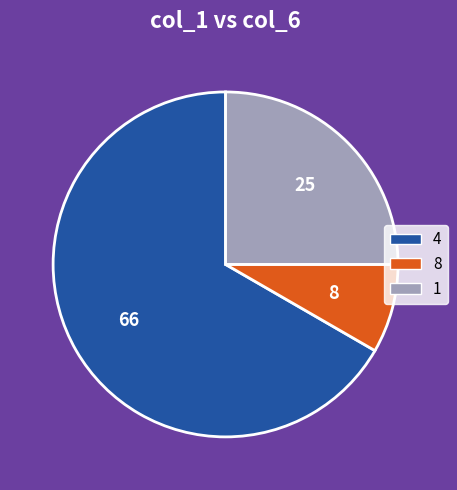

Does 4 account for over 50% of the chart?

Yes